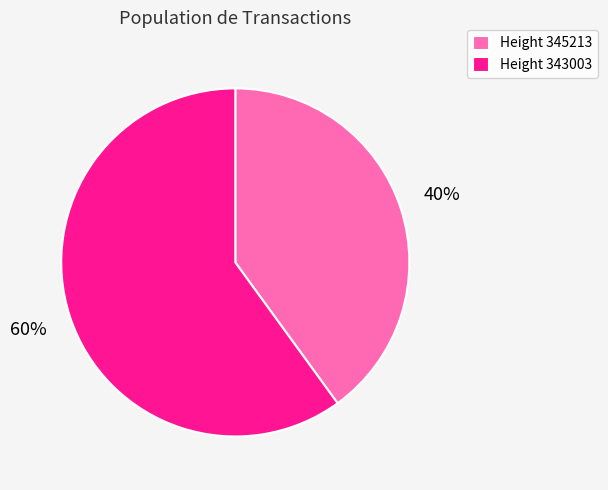

Is the sum of Height 345213 and Height 343003 greater than half?

Yes